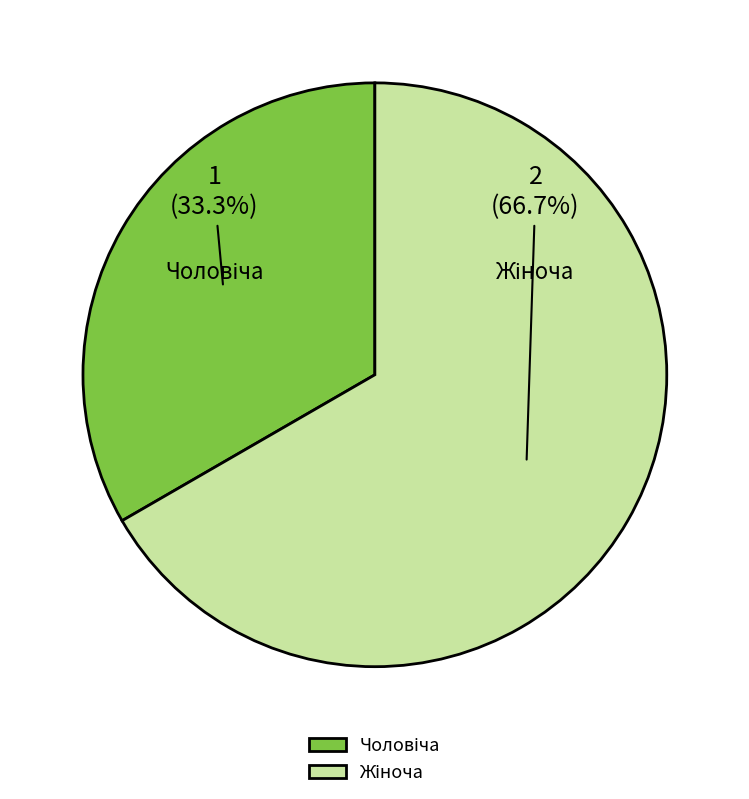

Does any single category account for the majority?

Yes